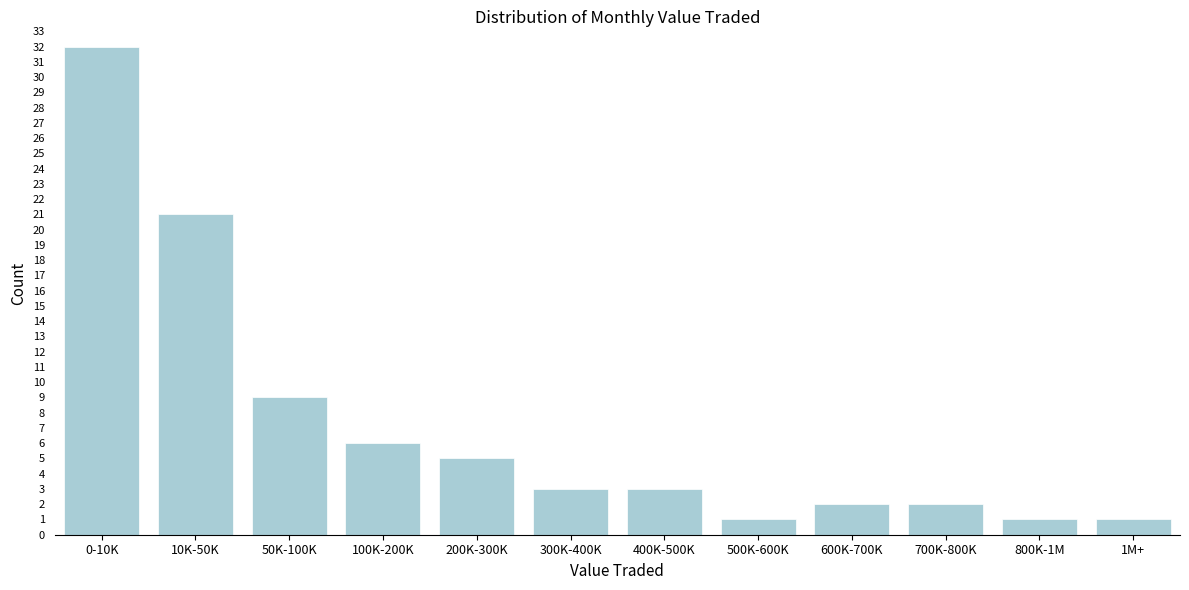

Reading left to right, list all the values displayed in this chart.

0-10K=32	10K-50K=21	50K-100K=9	100K-200K=6	200K-300K=5	300K-400K=3	400K-500K=3	500K-600K=1	600K-700K=2	700K-800K=2	800K-1M=1	1M+=1